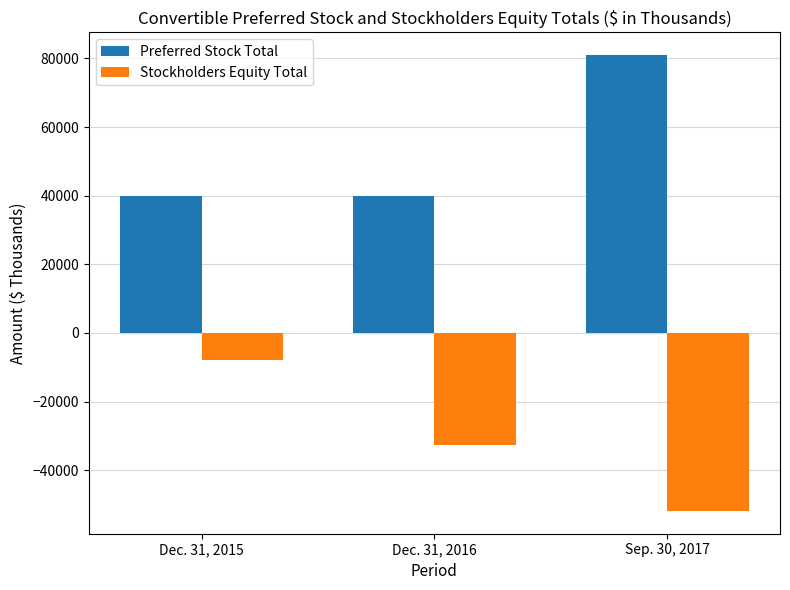

Which category has the highest value in the Preferred Stock Total series?

Sep. 30, 2017